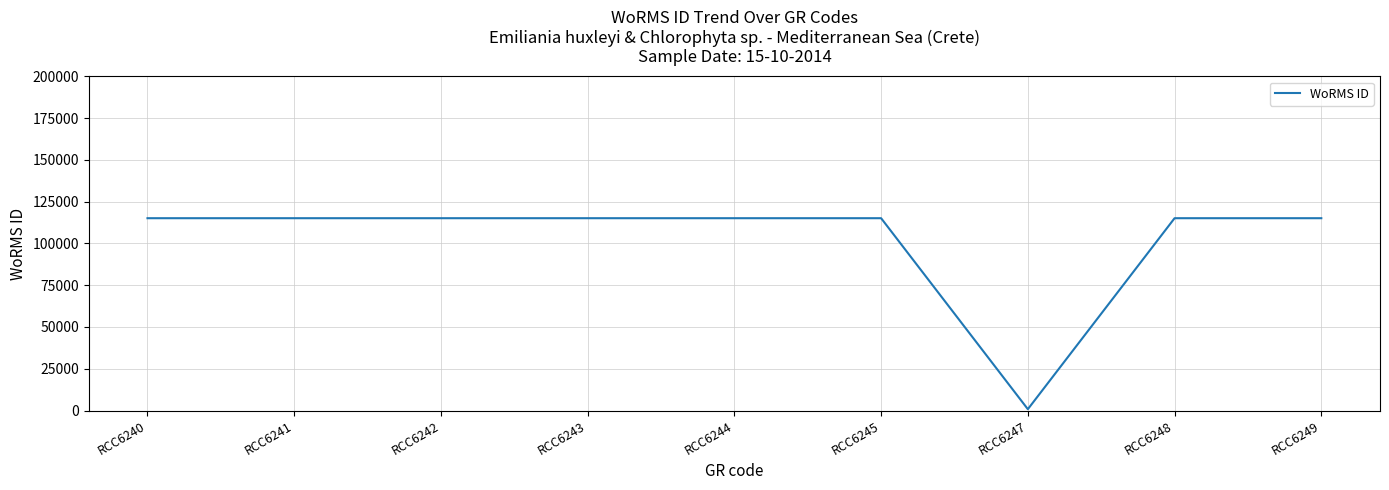

The chart shows a value of 115104 at RCC6248. True or false?

True